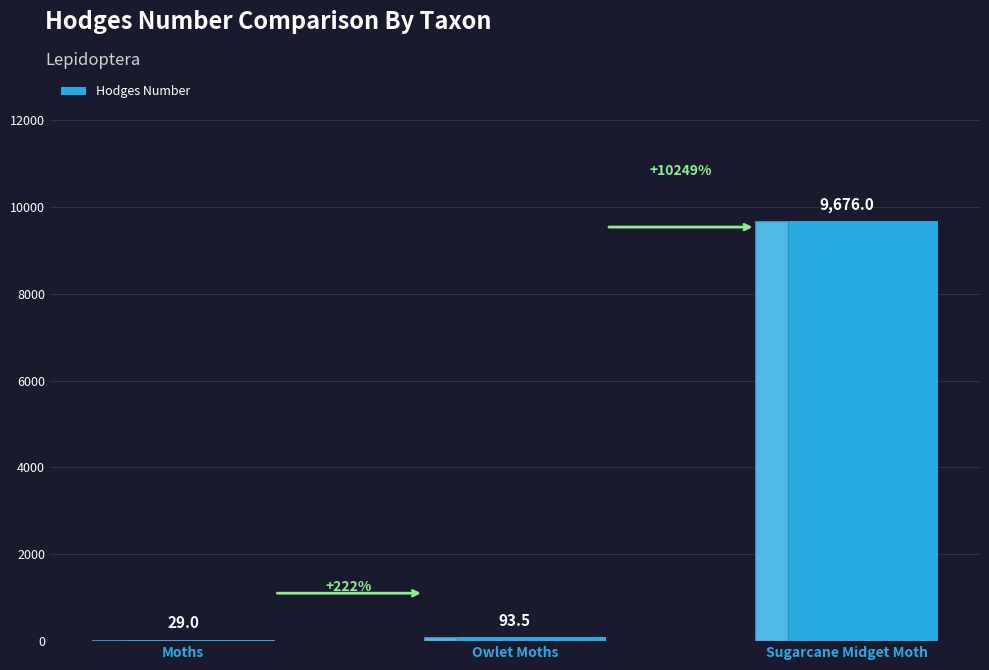

Which label corresponds to the largest value in the chart?

Sugarcane Midget Moth